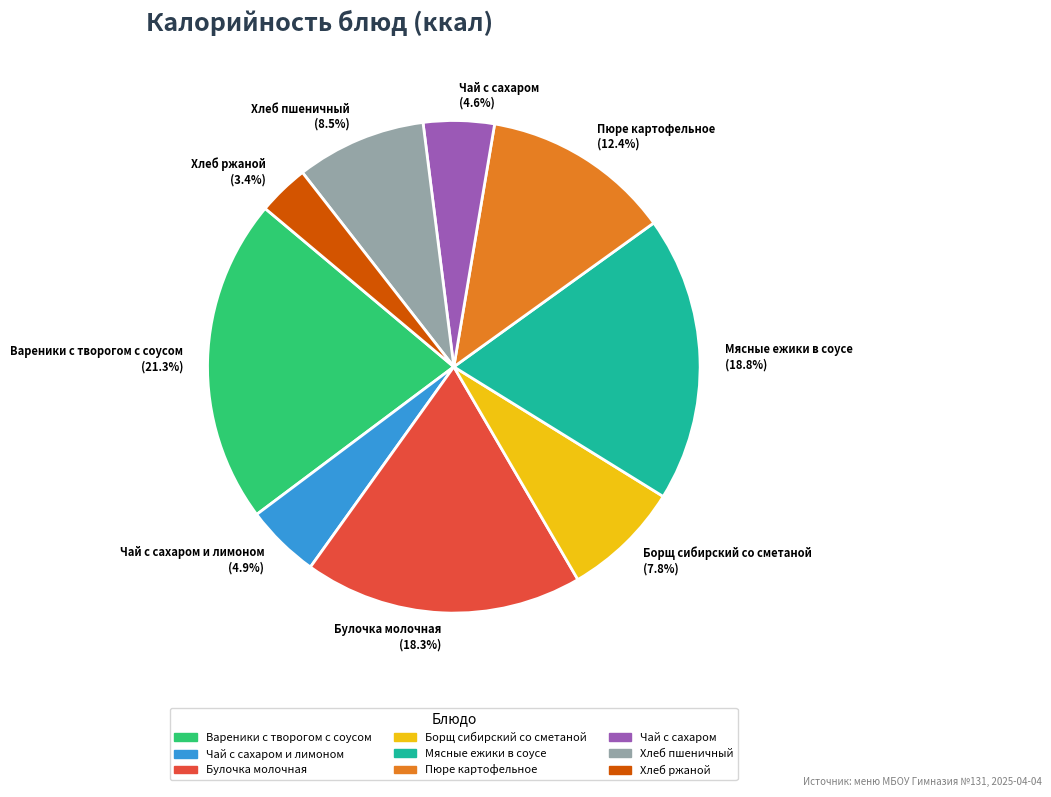

Is the sum of Булочка молочная (18.3%) and Пюре картофельное (12.4%) greater than half?

No